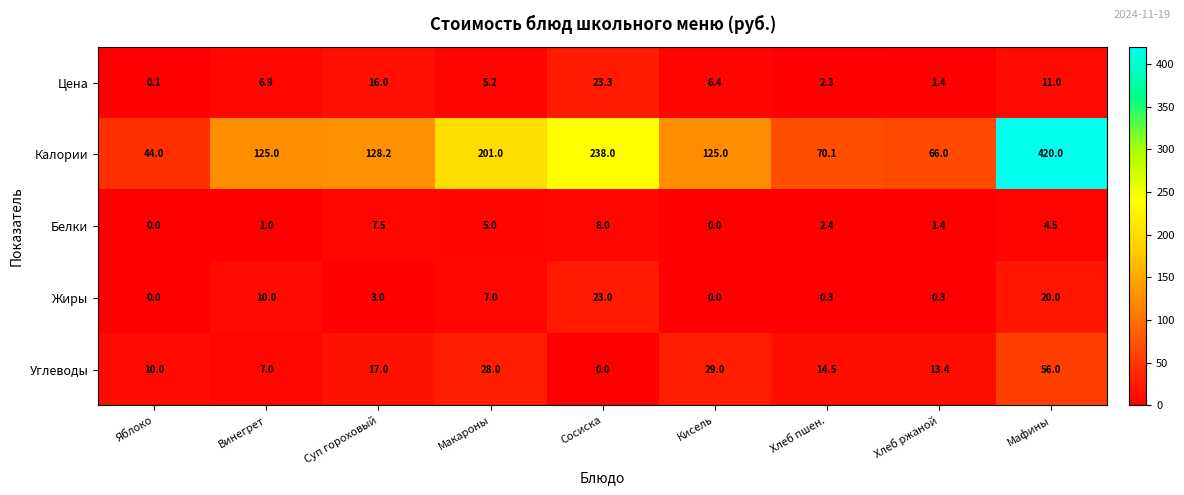

Which series changed the most between Винегрет and Хлеб пшен.?

Калории